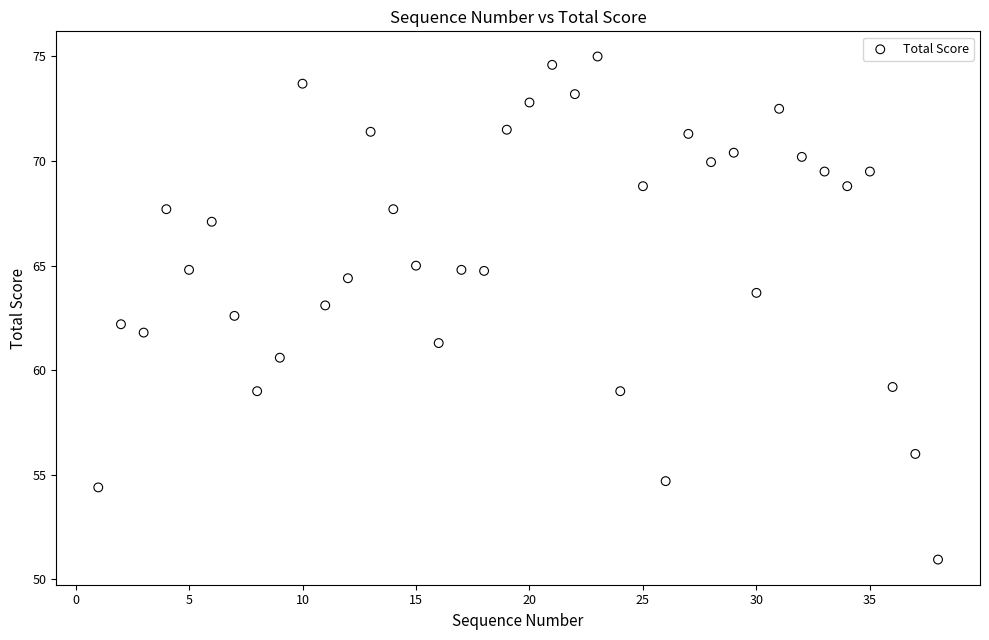

What is the range of X values (max minus min)?

37.0